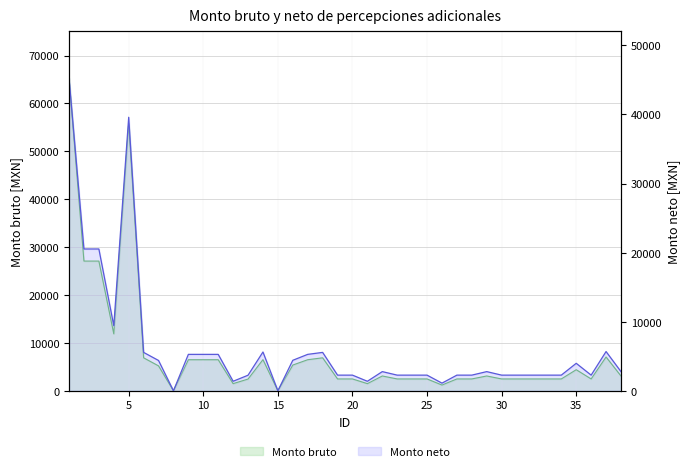

Reading left to right, what are all the values shown in this chart?

Monto bruto: 65297.2	27084.5	27084.5	11890.4	55774.4	6884.4	5199.1	0.0	6486.8	6486.8	6486.8	1491.7	2450.0	6500.0	0.0	5371.1	6486.8	6884.4	2472.8	2472.8	1491.7	3090.0	2472.8	2472.8	2472.8	1200.0	2472.8	2472.8	3090.0	2472.8	2472.8	2472.8	2472.8	2472.8	4400.0	2472.8	7056.5	3090.0
Monto neto: 45264.7	20525.5	20525.5	9419.5	39592.5	5555.9	4386.5	0.0	5270.6	5270.6	5270.6	1375.8	2252.5	5613.9	0.0	4413.4	5270.6	5555.9	2264.2	2264.2	1375.8	2774.3	2264.2	2264.2	2264.2	1105.9	2264.2	2264.2	2774.3	2264.2	2264.2	2264.2	2264.2	2264.2	3976.8	2264.2	5679.4	2774.3